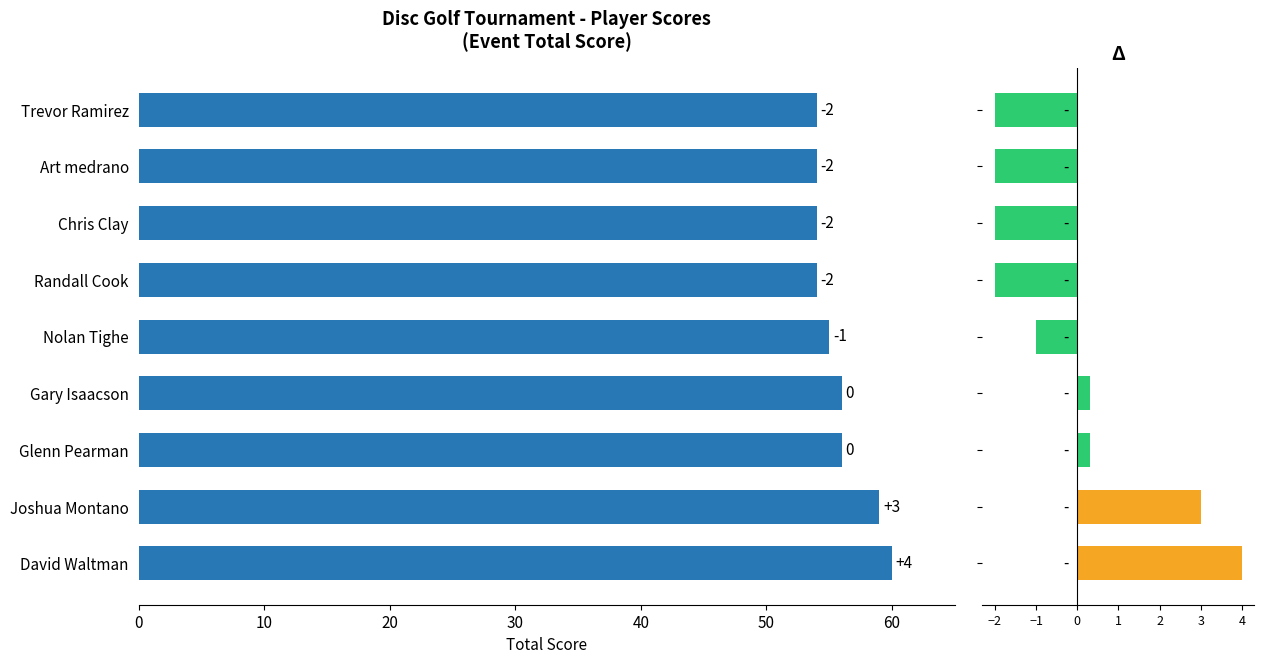

What is the ratio of the value at Nolan Tighe to the value at Randall Cook?

1.0